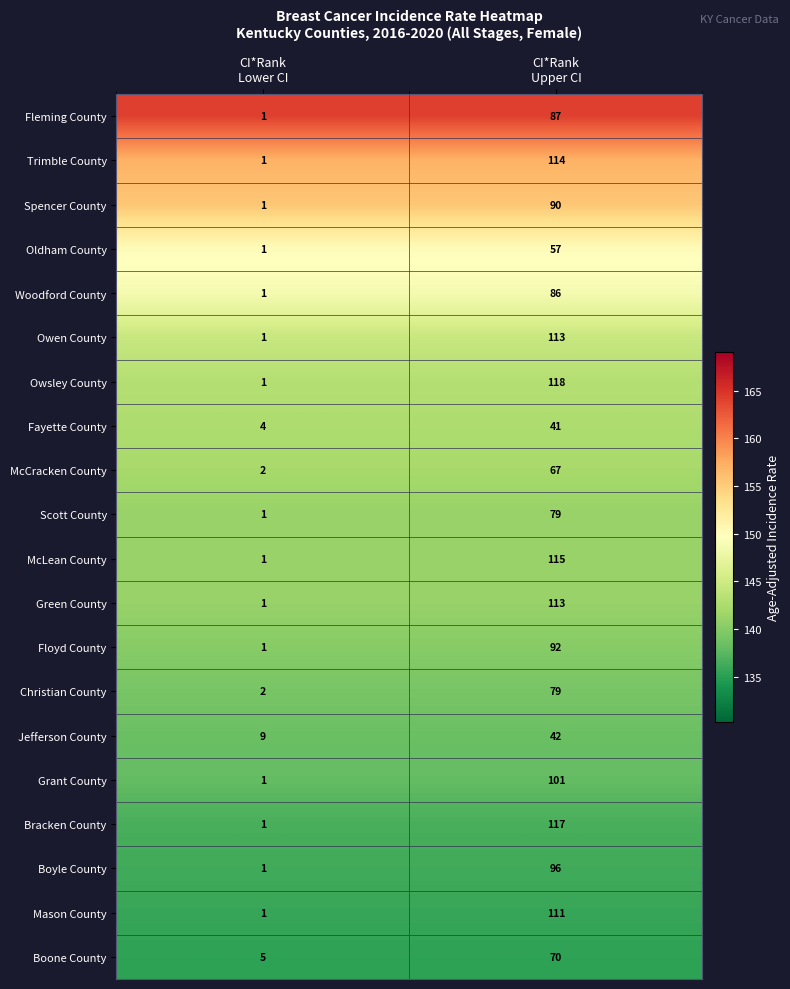

At which category does the chart reach its minimum across all series?

CI*Rank
Lower CI